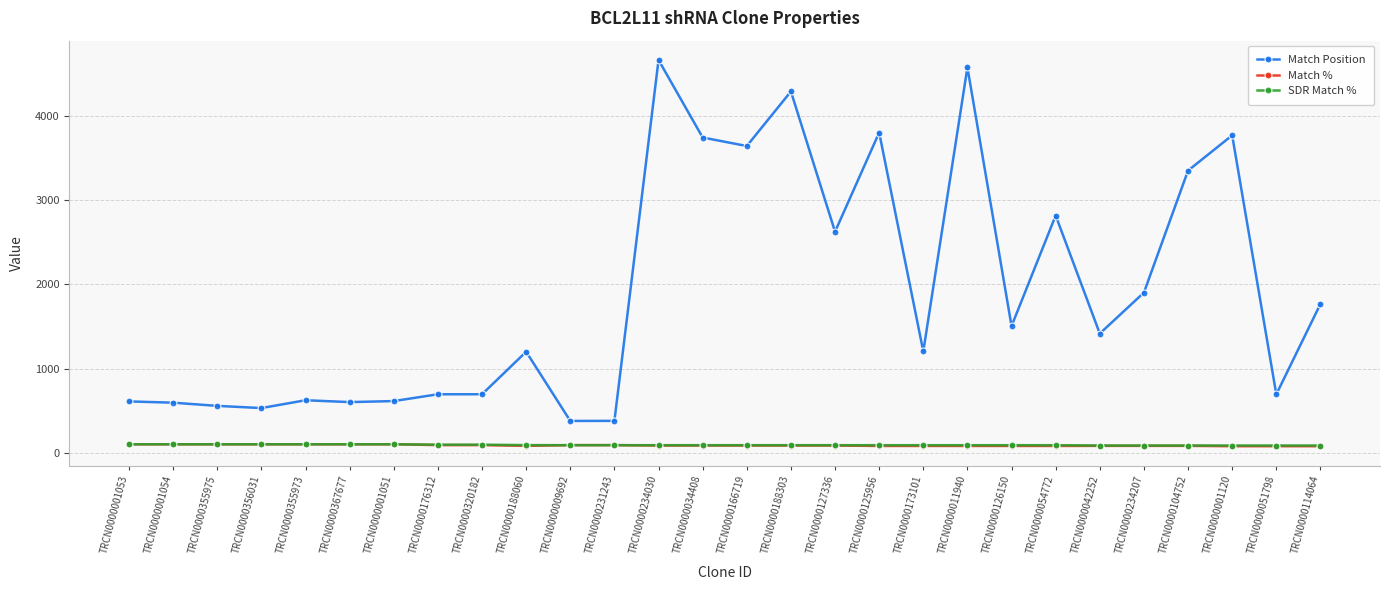

Is this an area chart (filled region under the line)?

No